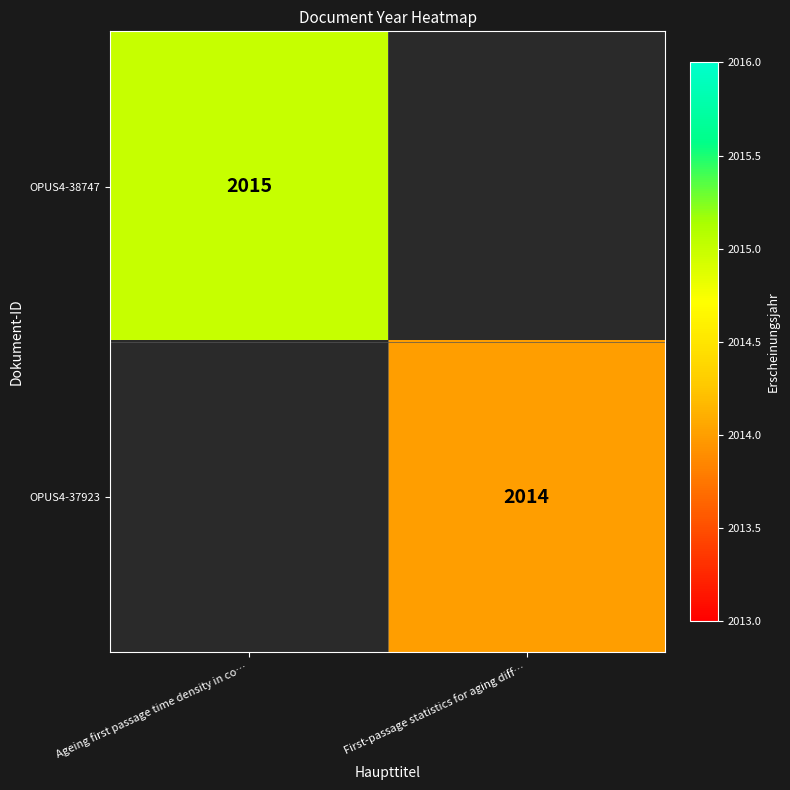

The OPUS4-38747 series shows 965 at Ageing first passage time density in co…. True or false?

False